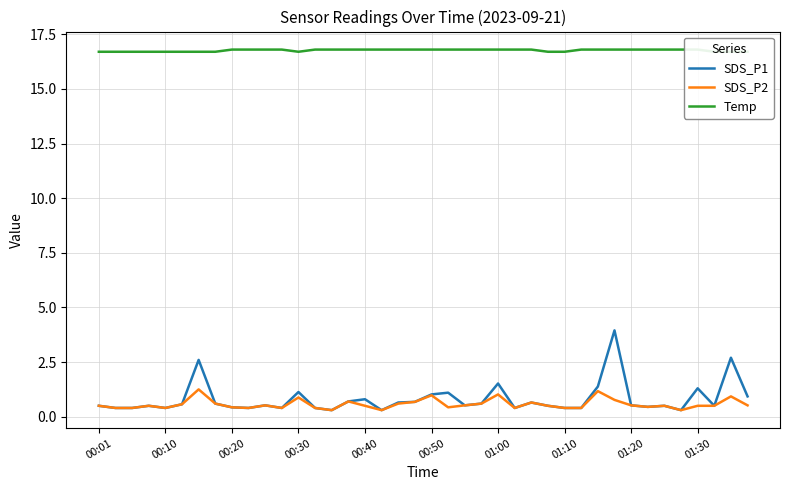

What is the spread (max minus min) of values at 37?

16.2